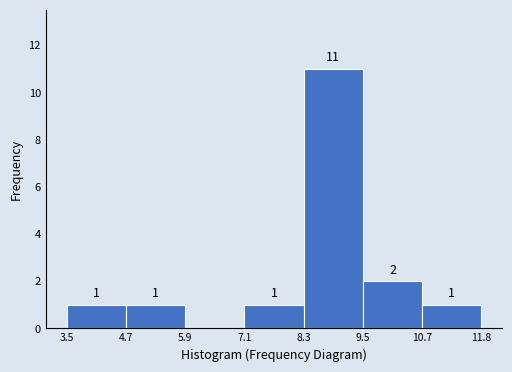

Which range on the x-axis has the tallest bar?

8.3 to 9.5